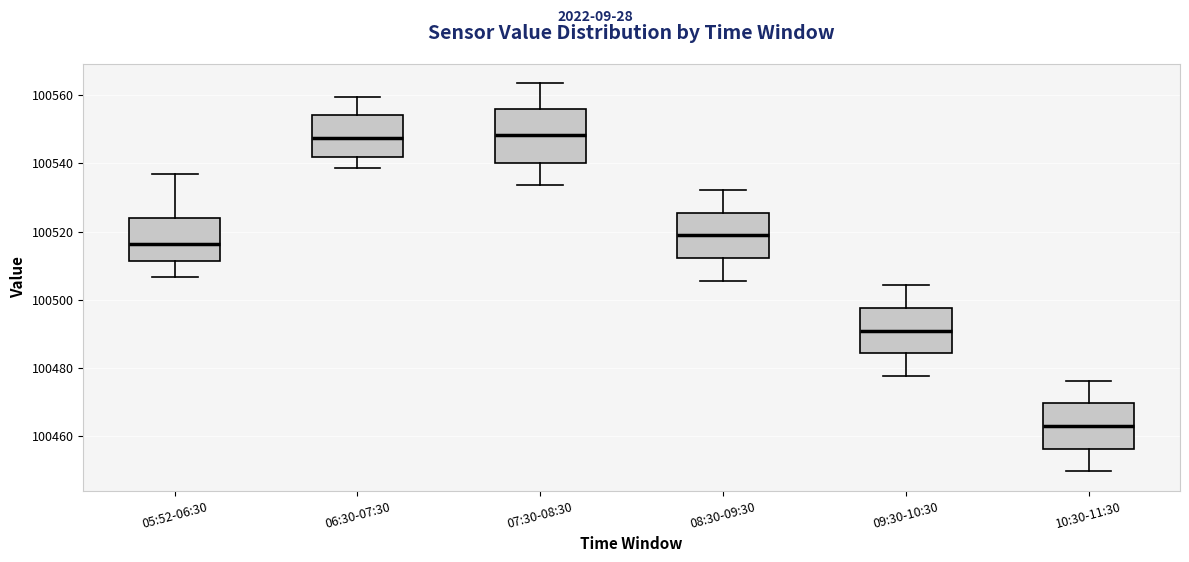

Where is the lower edge of the box for 07:30-08:30 on the y-axis? The values are not printed on the chart, so give them approximately, as read against the axis.

100540